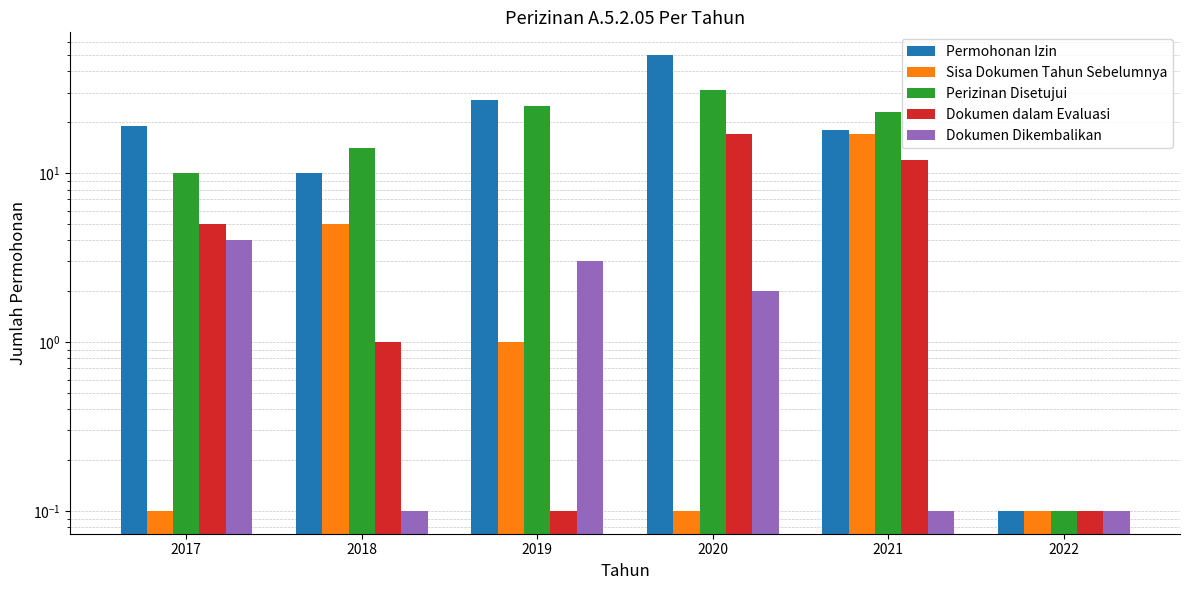

What is the sum of the Dokumen dalam Evaluasi values at 2017 and 2022?

5.1